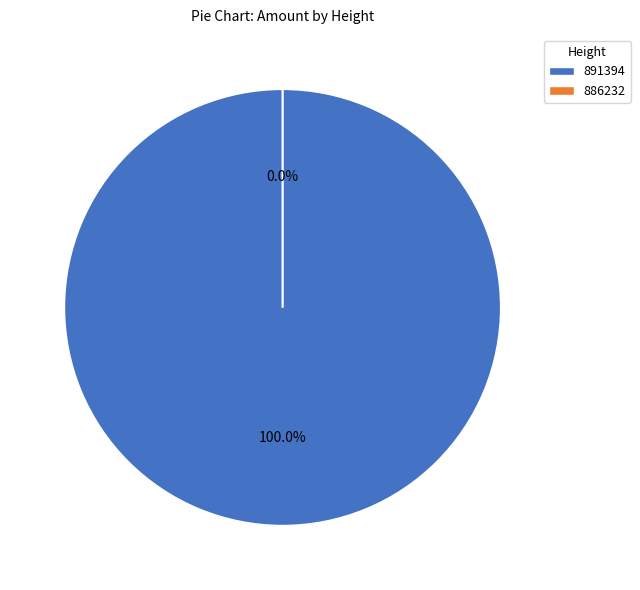

To the nearest percent, what is the average slice percentage?

50%